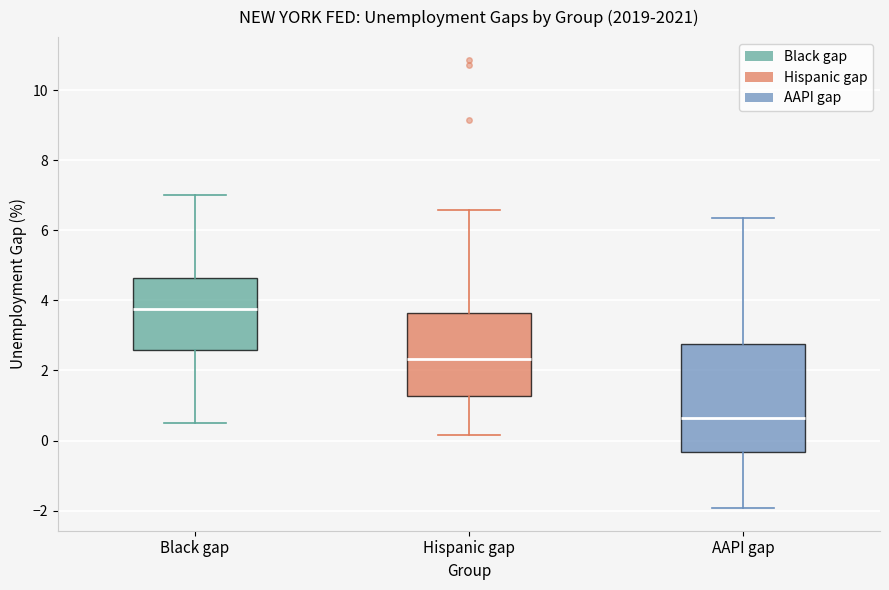

Reading left to right, read every box against the y-axis: the position of its median line, the range the box covers, and the ends of its whiskers. The values are not printed on the chart, so give them approximately, as read against the axis.

Black gap: median 3.8, box 2.6 to 4.6, whiskers 0.6 to 7.0
Hispanic gap: median 2.4, box 1.2 to 3.6, whiskers 0.2 to 6.6
AAPI gap: median 0.6, box -0.4 to 2.8, whiskers -2.0 to 6.4